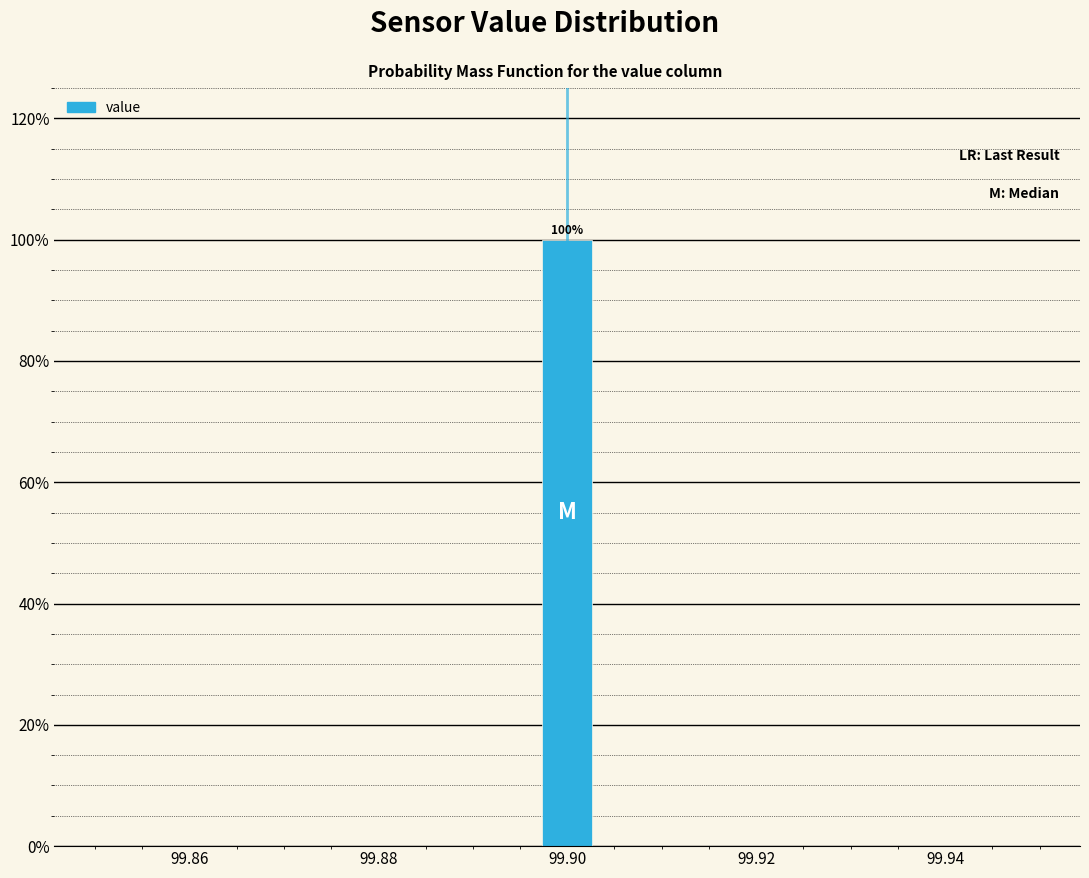

Around what value on the x-axis is the tallest bar? Give the approximate position of its centre, as read against the axis.

99.900